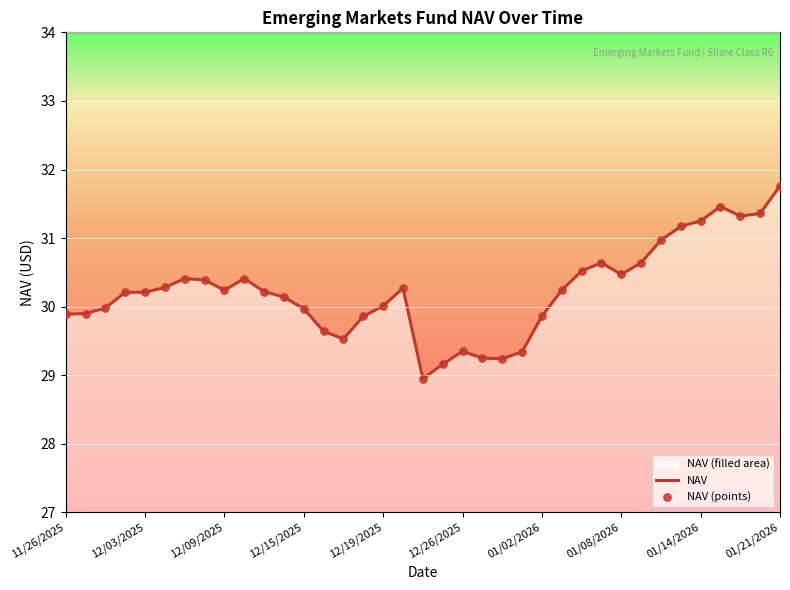

Which series has the largest Y range (max minus min)?

NAV